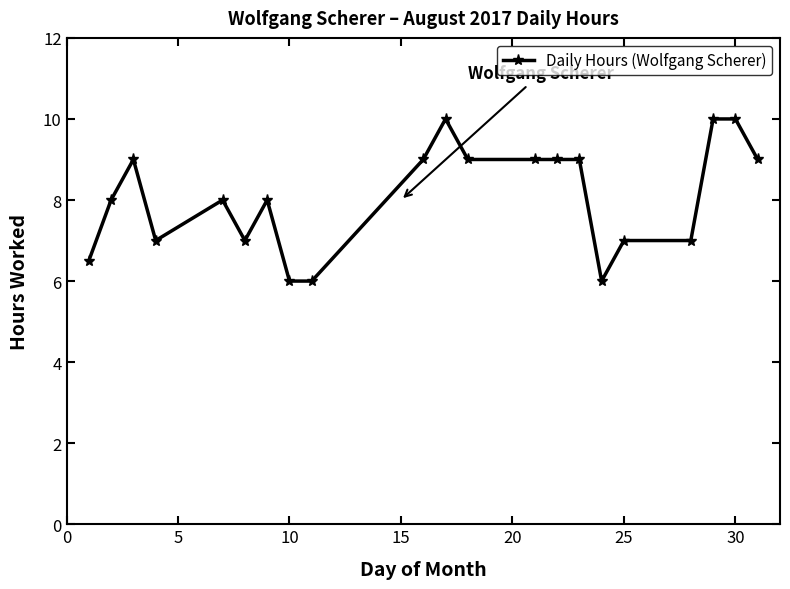

What is the value of the 14th point from the left?

9.0